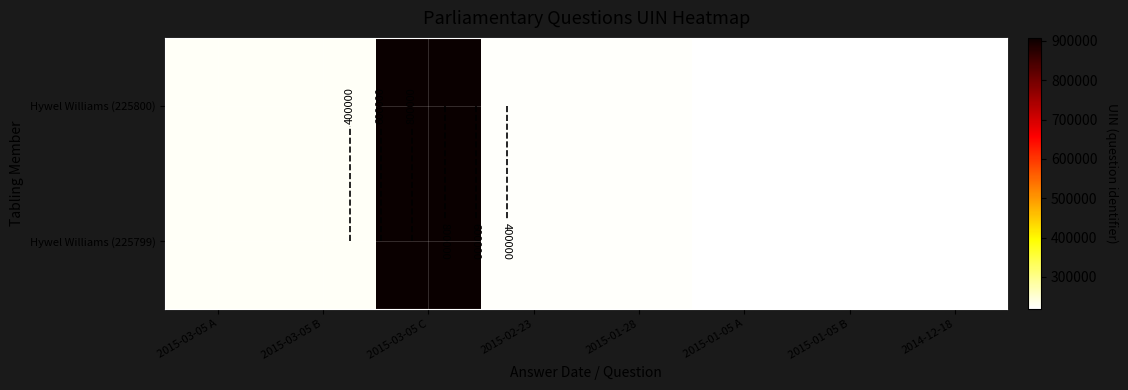

Which label corresponds to the smallest value in the chart?

2014-12-18